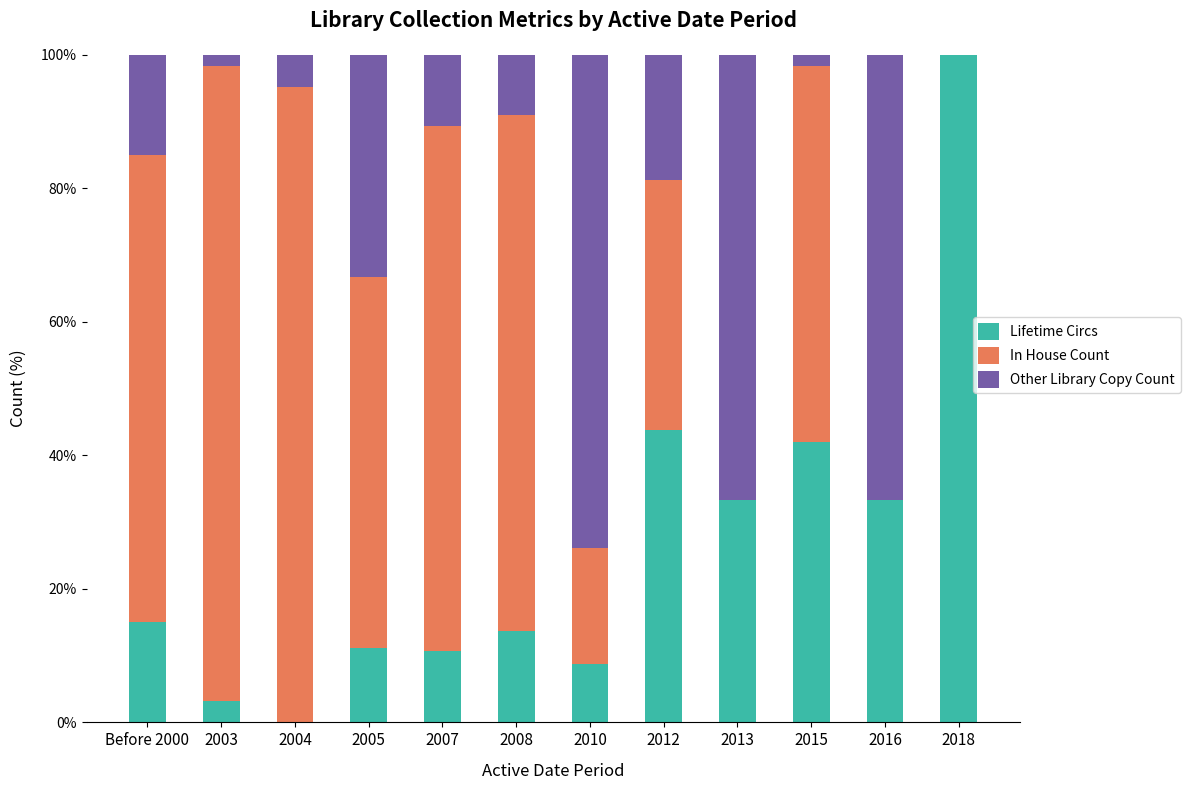

Is it true that Lifetime Circs equals 15.1 at Before 2000?

True